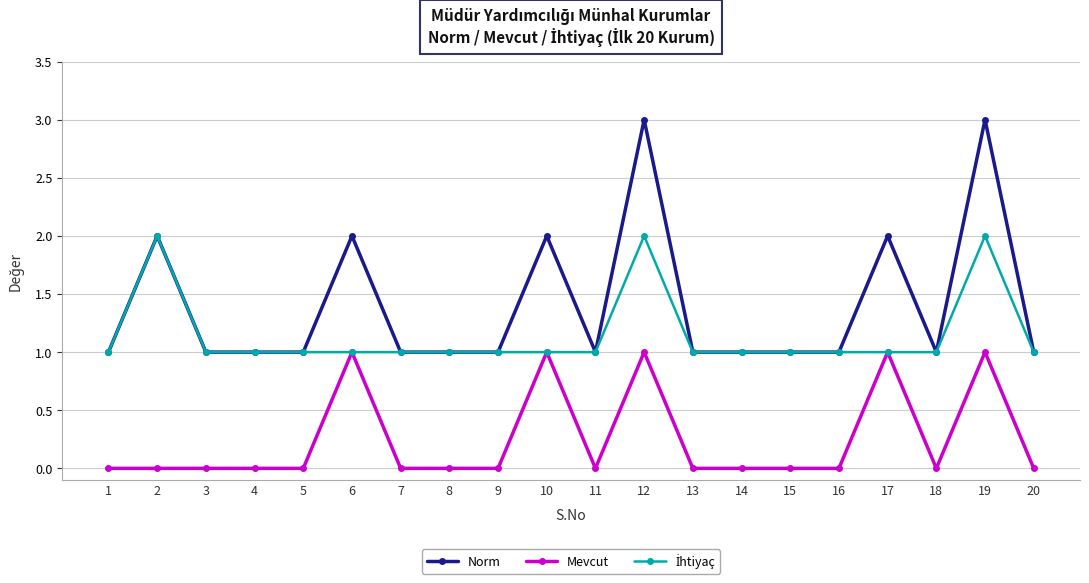

True or false: Norm and Mevcut intersect in this chart.

False